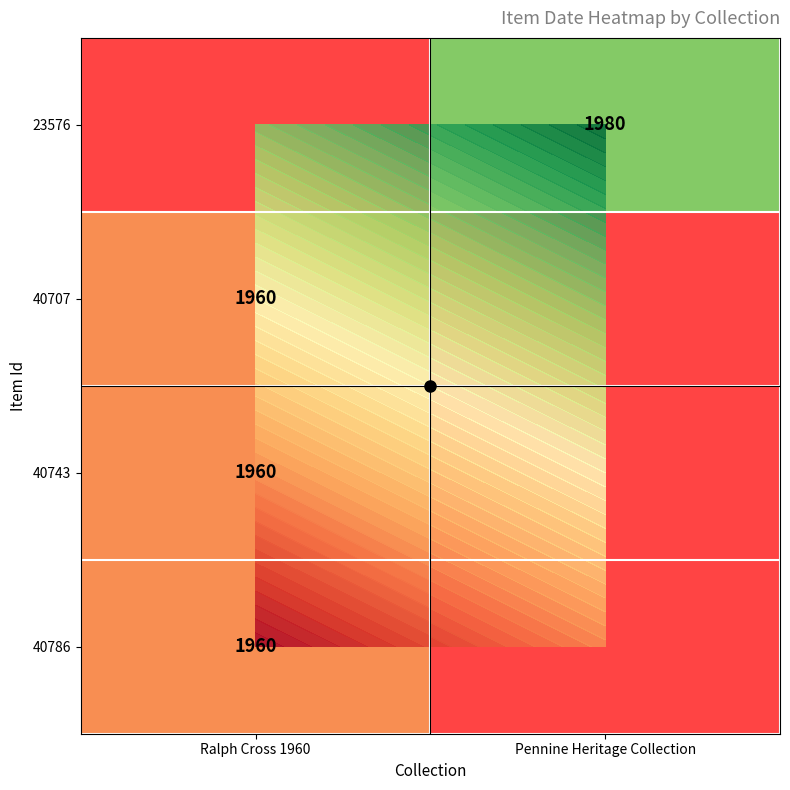

Rank the series by their maximum value, from highest to lowest.

40786, 40743, 40707, H-line, 23576, V-line